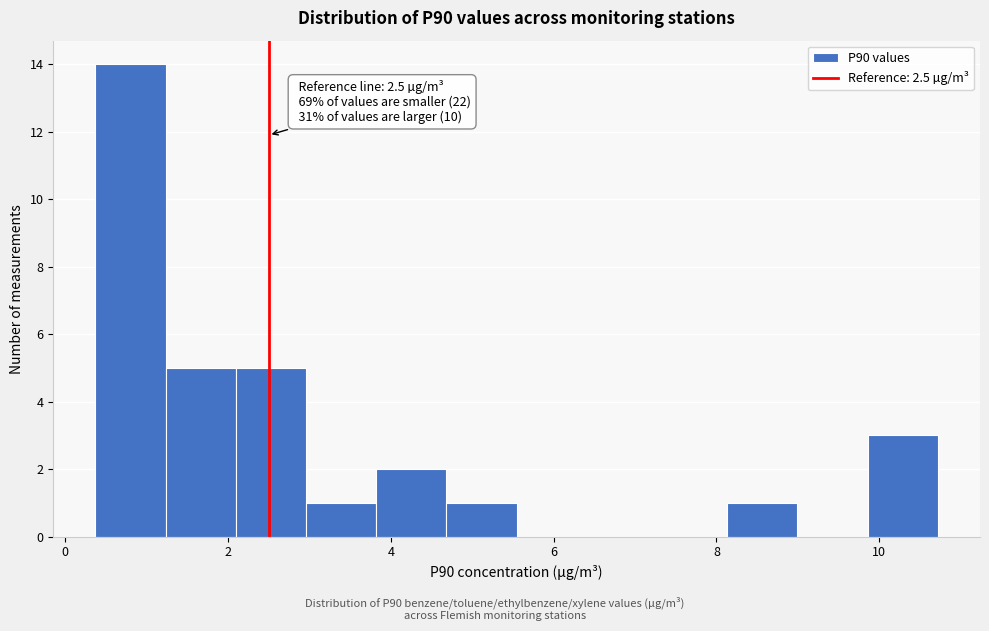

Over which range of the x-axis is the bar tallest?

0.4 to 1.2